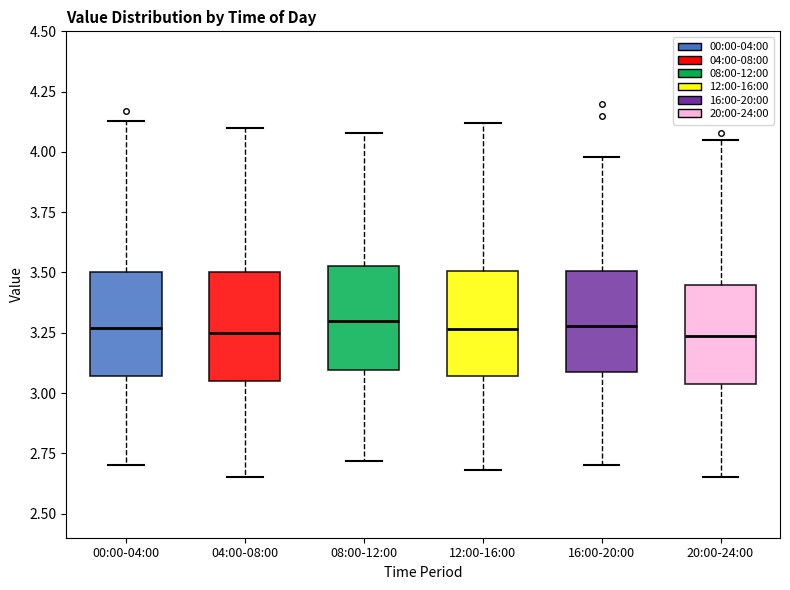

Reading left to right, read every box against the y-axis: the position of its median line, the range the box covers, and the ends of its whiskers. The values are not printed on the chart, so give them approximately, as read against the axis.

00:00-04:00: median 3.25, box 3.05 to 3.50, whiskers 2.70 to 4.15
04:00-08:00: median 3.25, box 3.05 to 3.50, whiskers 2.65 to 4.10
08:00-12:00: median 3.30, box 3.10 to 3.55, whiskers 2.70 to 4.10
12:00-16:00: median 3.25, box 3.05 to 3.50, whiskers 2.70 to 4.10
16:00-20:00: median 3.30, box 3.10 to 3.50, whiskers 2.70 to 4.00
20:00-24:00: median 3.25, box 3.05 to 3.45, whiskers 2.65 to 4.05